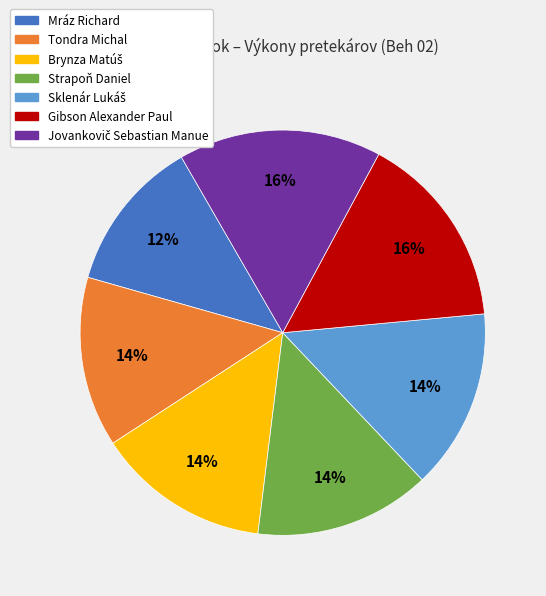

Do Mráz Richard and Strapoň Daniel together represent more than half of the pie?

No